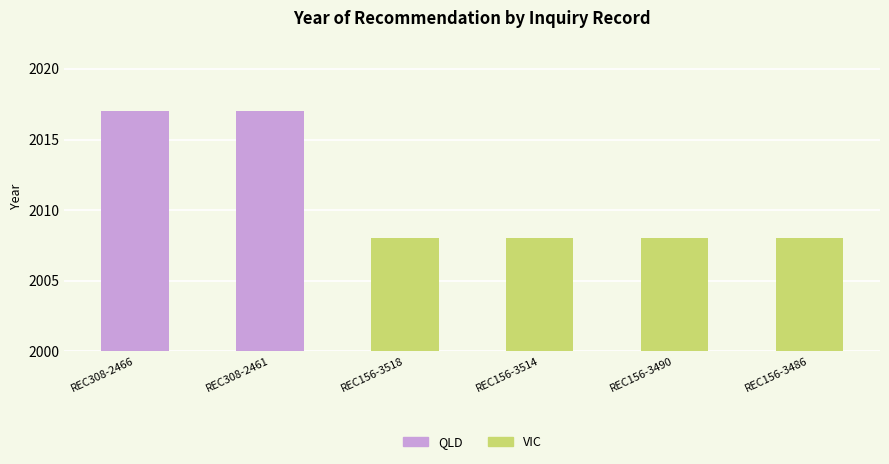

The value at REC156-3486 is 2958. True or false?

False